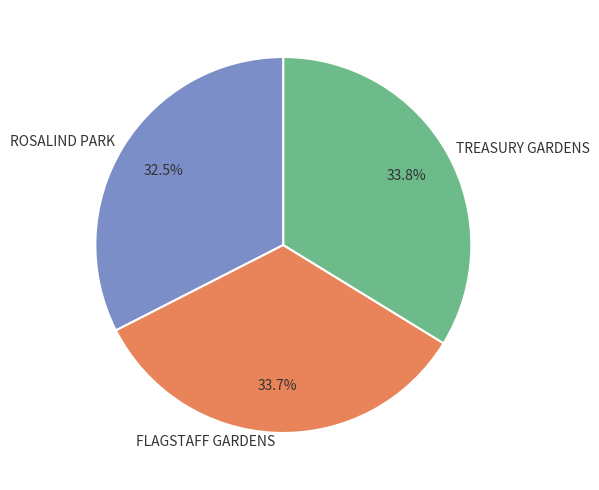

Approximately how many times larger is the value at TREASURY GARDENS compared to ROSALIND PARK?

1.0